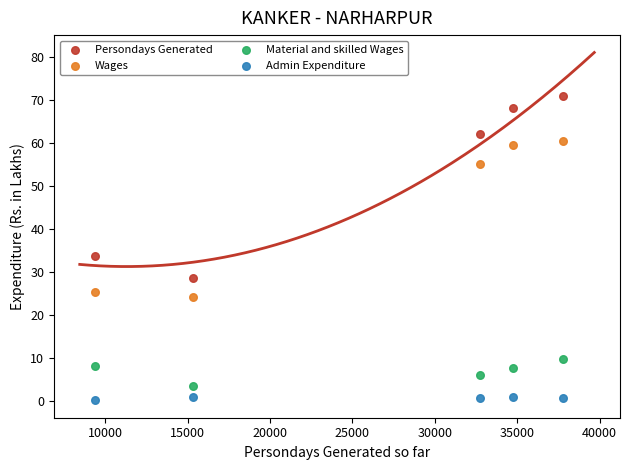

Which series has the largest Y range (max minus min)?

Persondays Generated